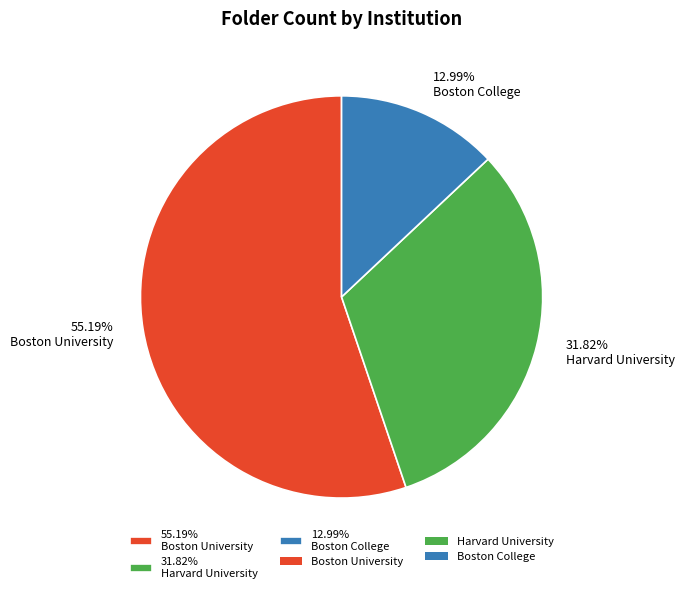

Combined, do 31.82% Harvard University and 12.99% Boston College account for over 50%?

No